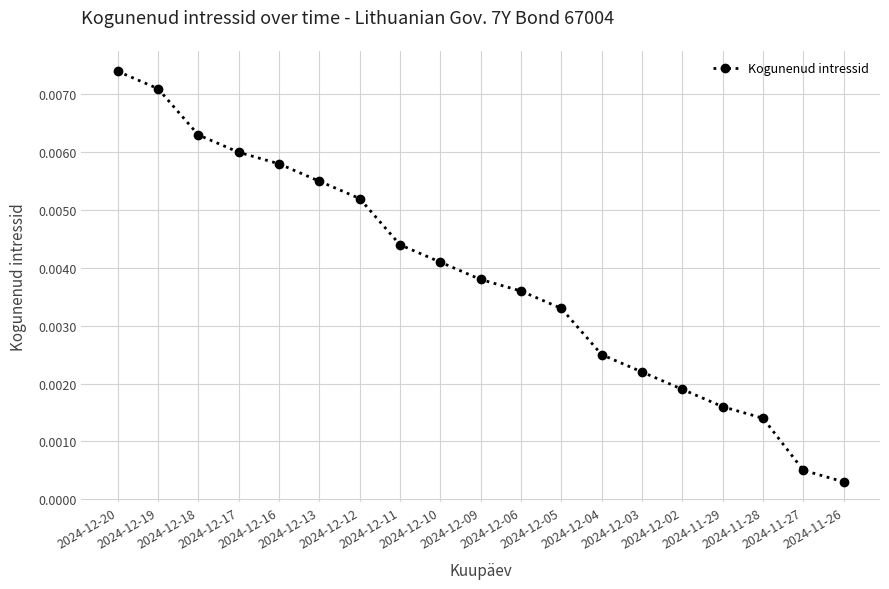

True or false: the data has more than 0 interior local peaks.

False